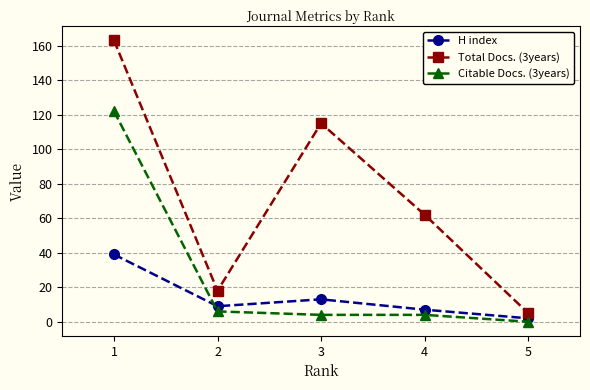

Reading left to right, what are all the values shown in this chart?

H index: 1=39	2=9	3=13	4=7	5=2
Total Docs. (3years): 1=163	2=18	3=115	4=62	5=5
Citable Docs. (3years): 1=122	2=6	3=4	4=4	5=0